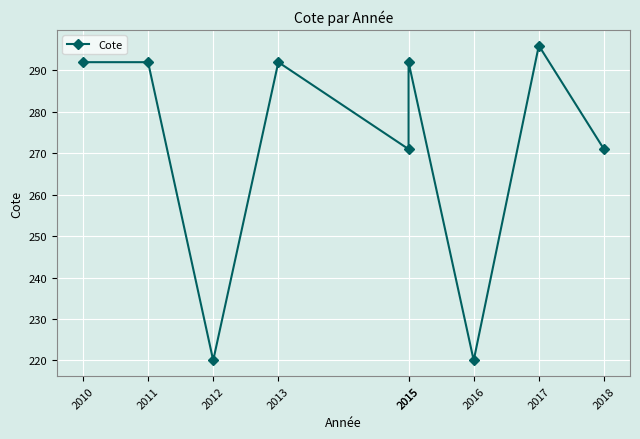

What is the smallest value displayed?

220